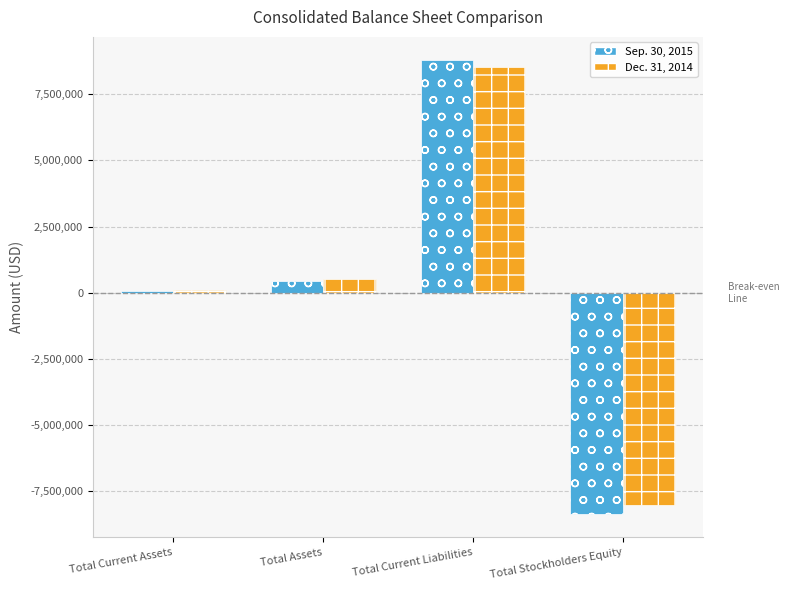

Which category has the lowest value in the Dec. 31, 2014 series?

Total Stockholders Equity